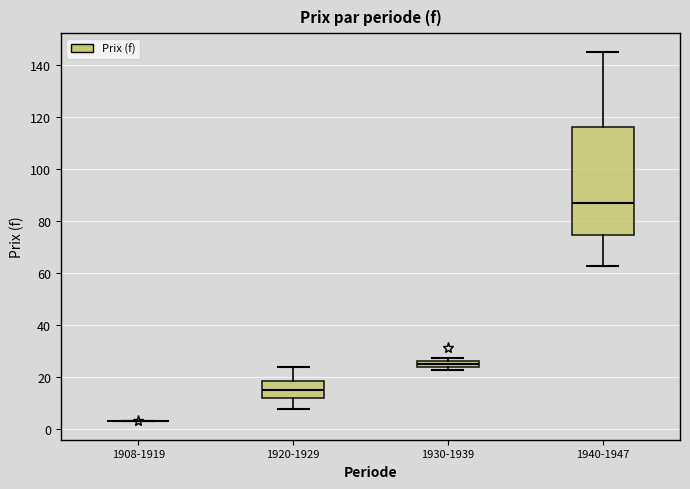

Which box is the tallest, from its lower edge to its upper edge?

1940-1947